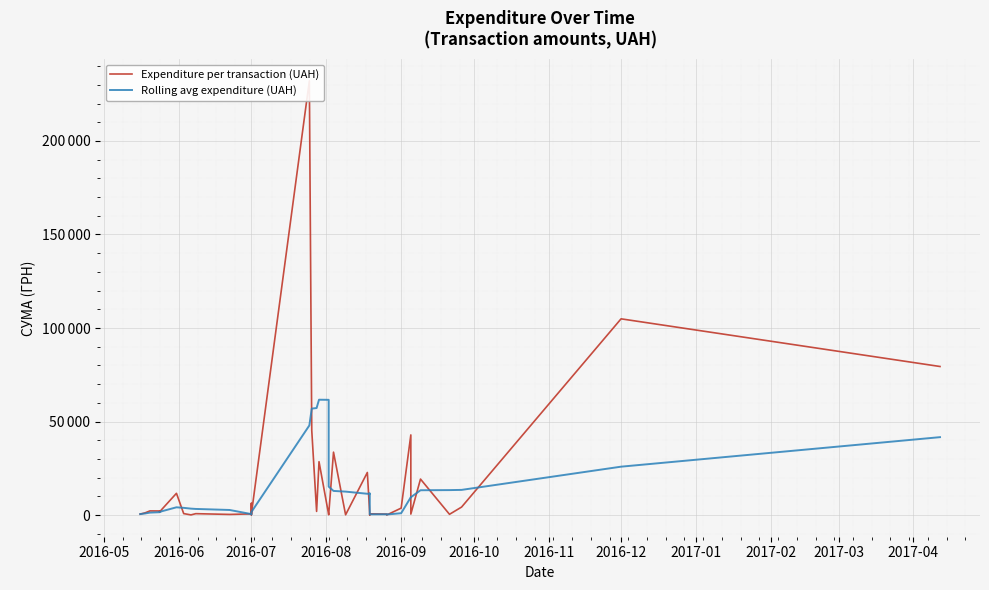

At how many categories does at least one series exceed 22547?

10